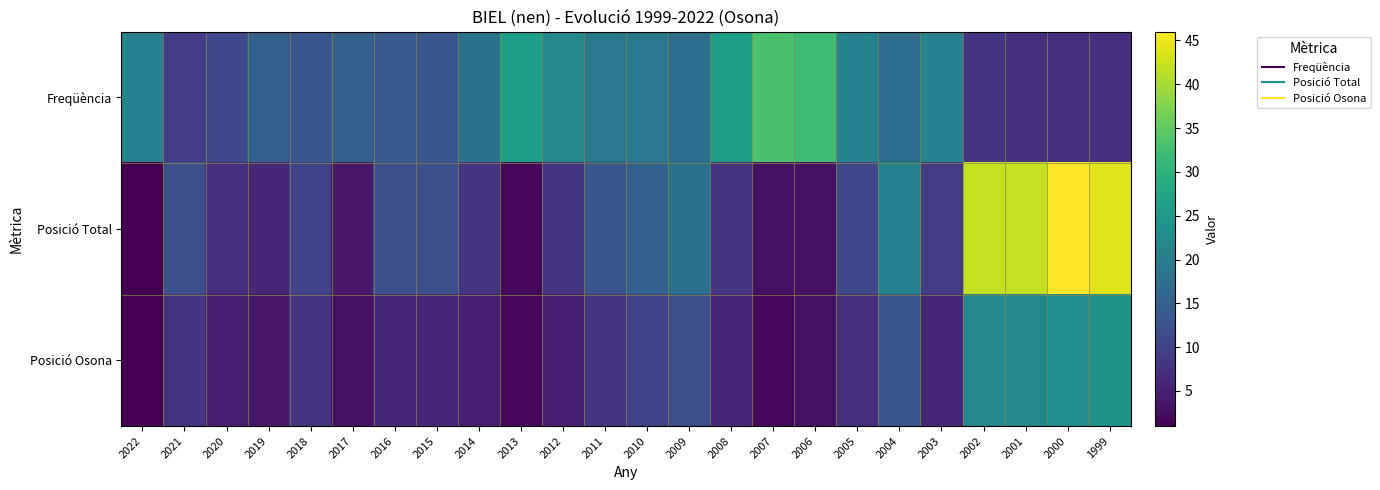

What is the total value across all series at 2003?

36